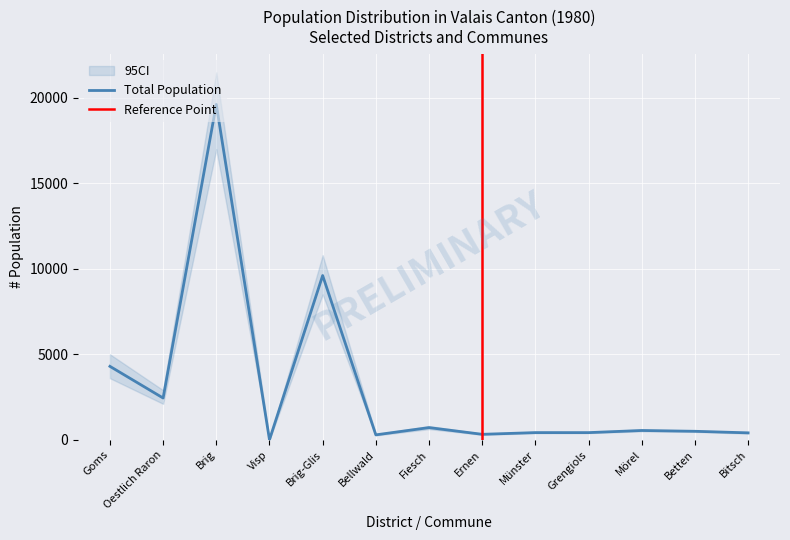

Rank the categories by Swiss Total value from lowest to highest.

Visp, Bellwald, Ernen, Bitsch, Münster, Grengiols, Betten, Mörel, Fiesch, Oestlich Raron, Goms, Brig-Glis, Brig